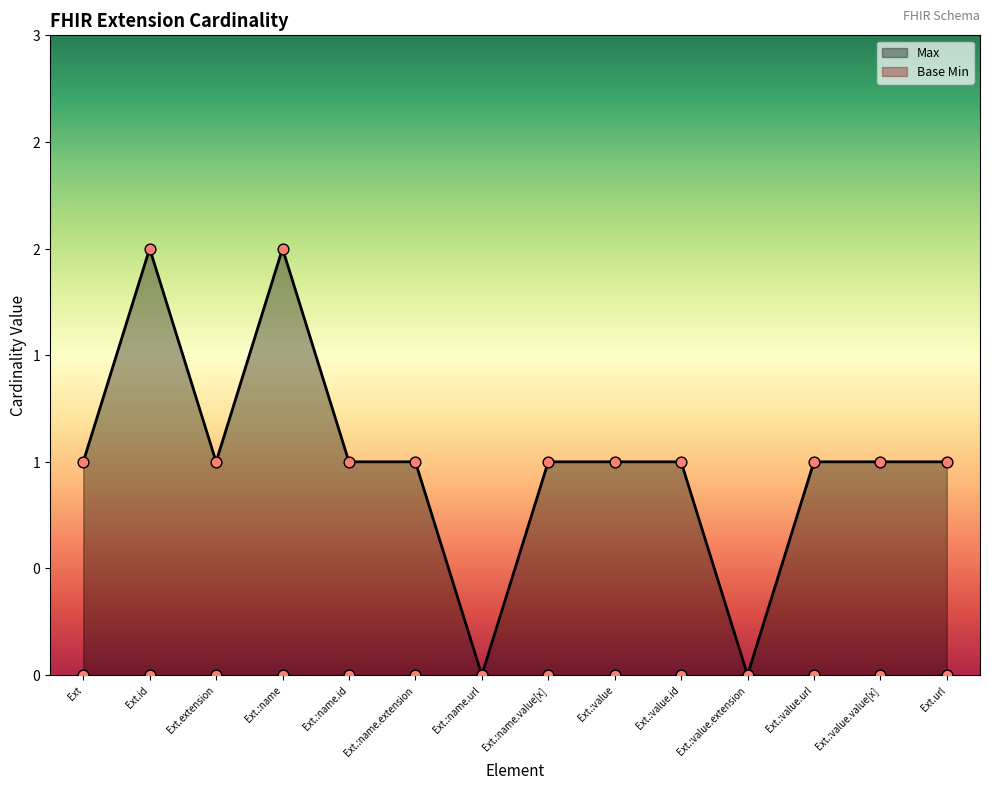

Approximately how many times larger is the value at Ext.:value.url compared to Ext.:name.value[x]?

1.0